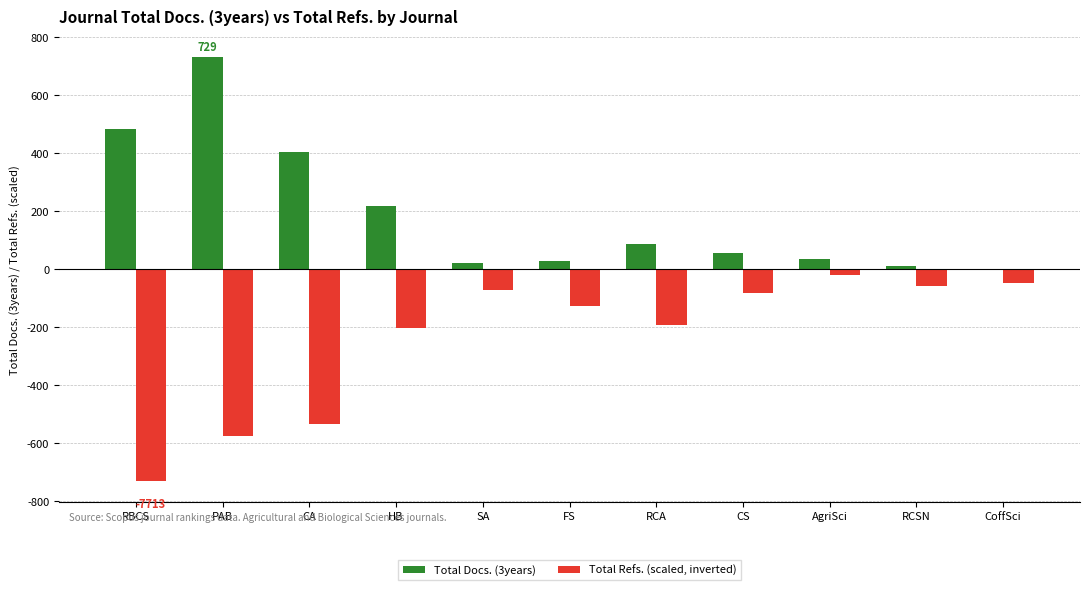

What is the total value across all series at CS?

-28.6